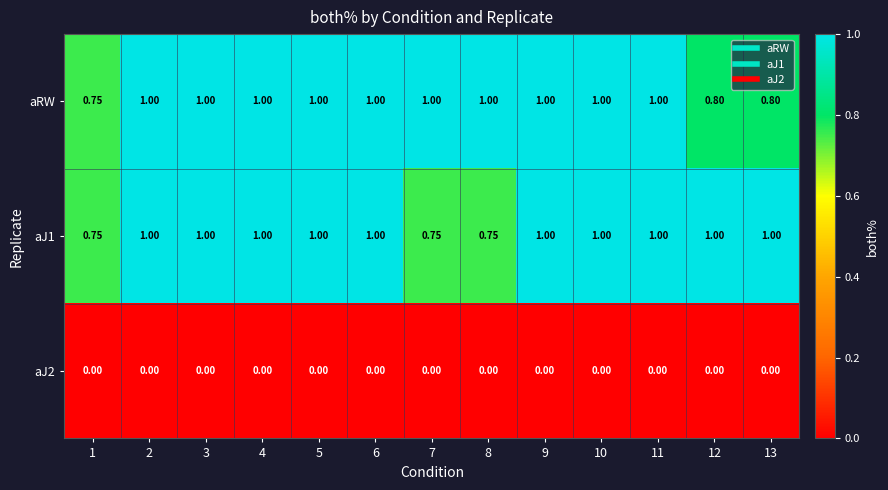

At how many categories does at least one series exceed 0?

13